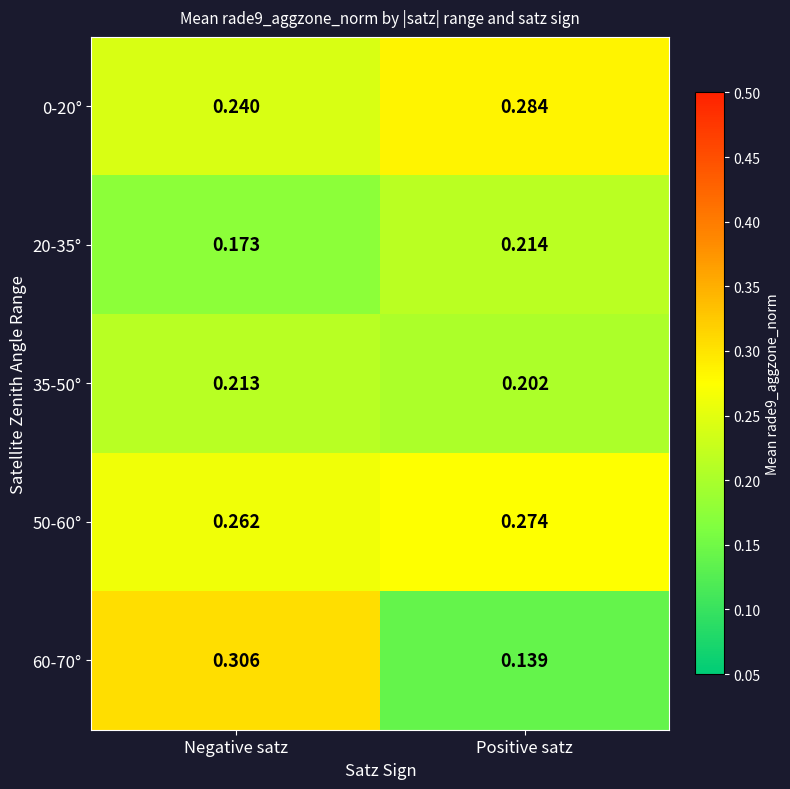

Where is 35-50° nearest to the value 0?

Positive satz